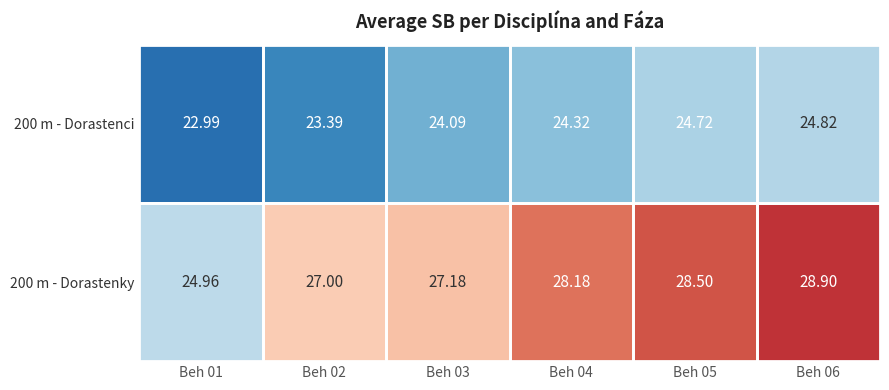

List the series in order of their peak value, highest first.

200 m - Dorastenky, 200 m - Dorastenci